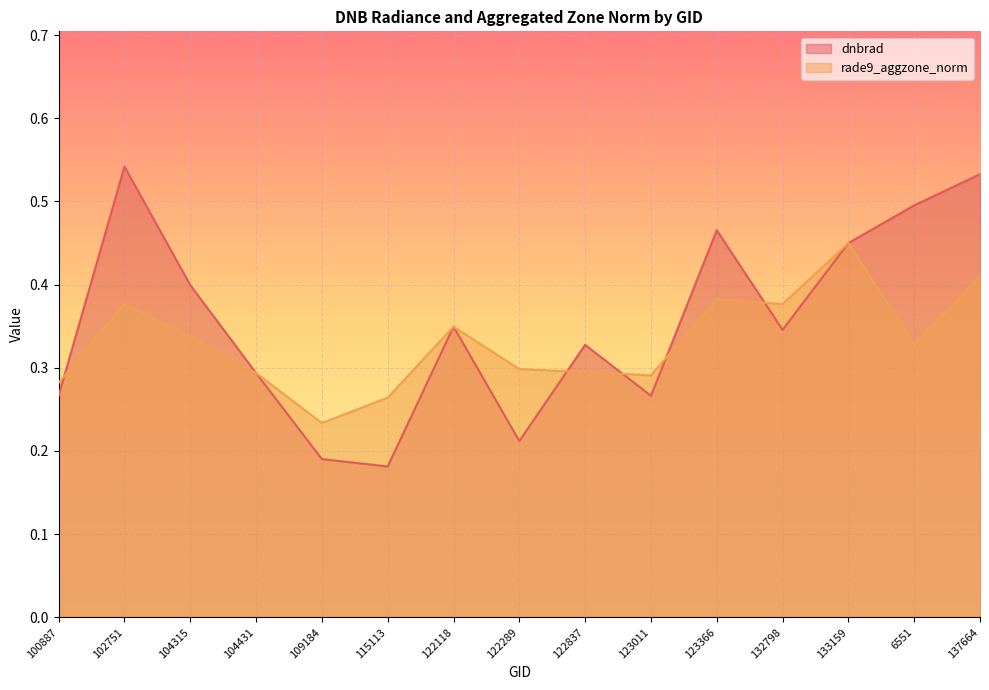

How many lines are shown in the chart?

2